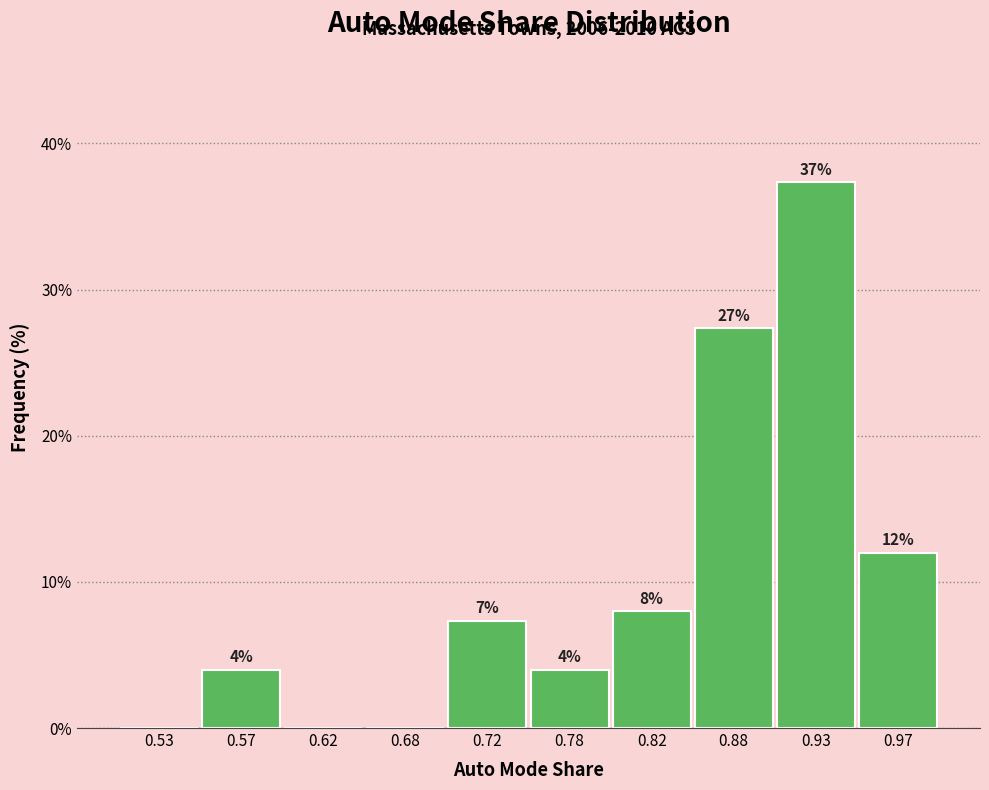

Over which range of the x-axis is the bar tallest?

0.90 to 0.95